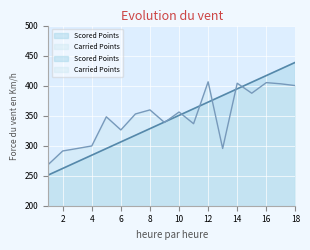

The value of Carried Points at 14 is 404.0. True or false?

True